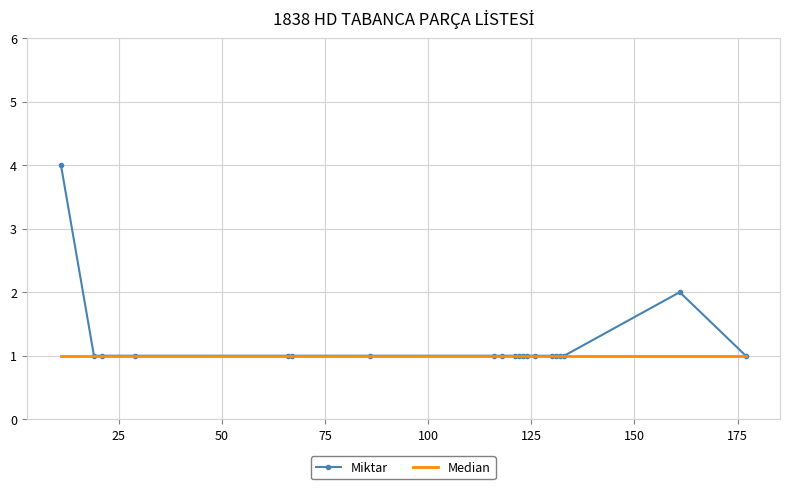

Which series has the largest range (max minus min)?

Miktar